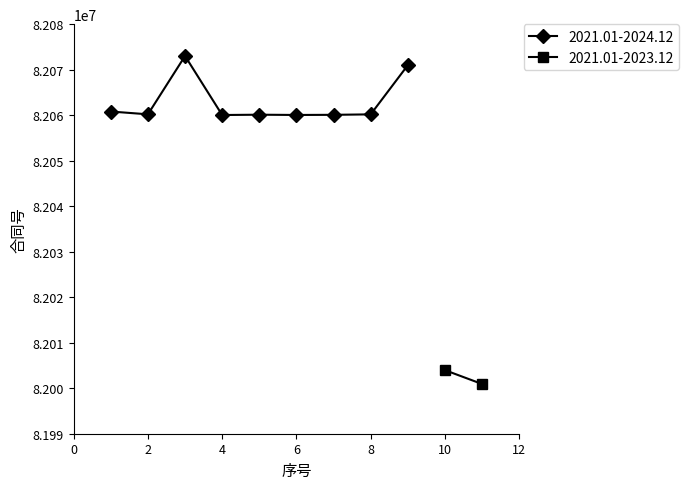

What is the minimum value for 2021.01-2024.12?

82060036